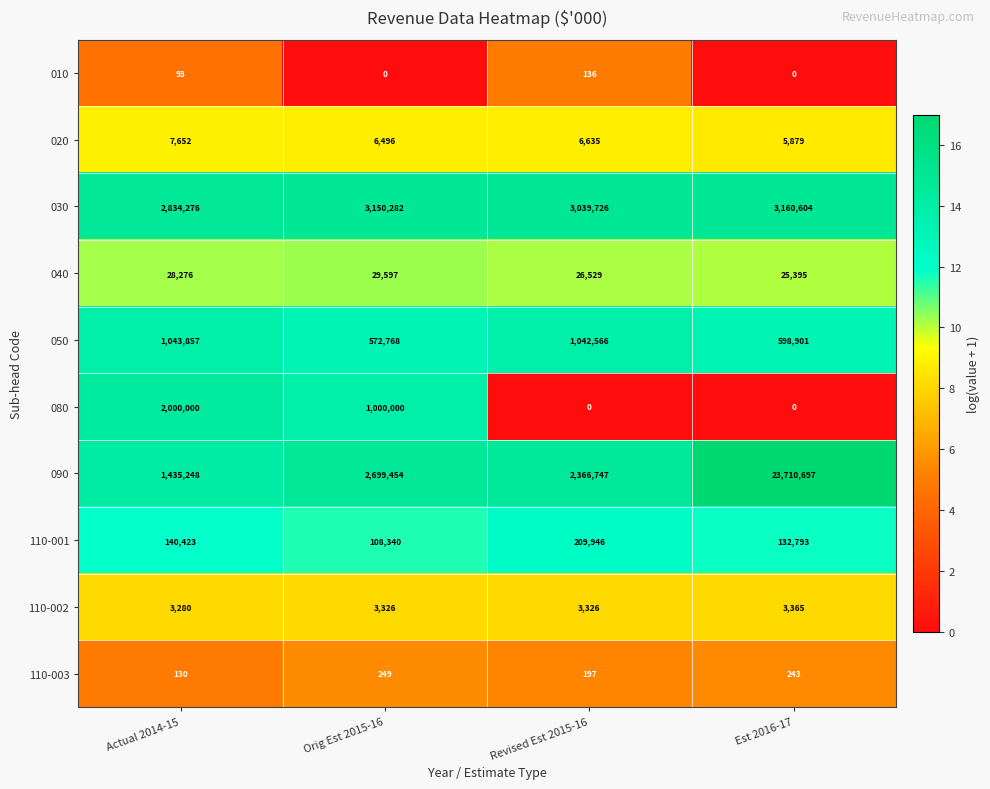

At which category does the chart reach its peak across all series?

Est 2016-17